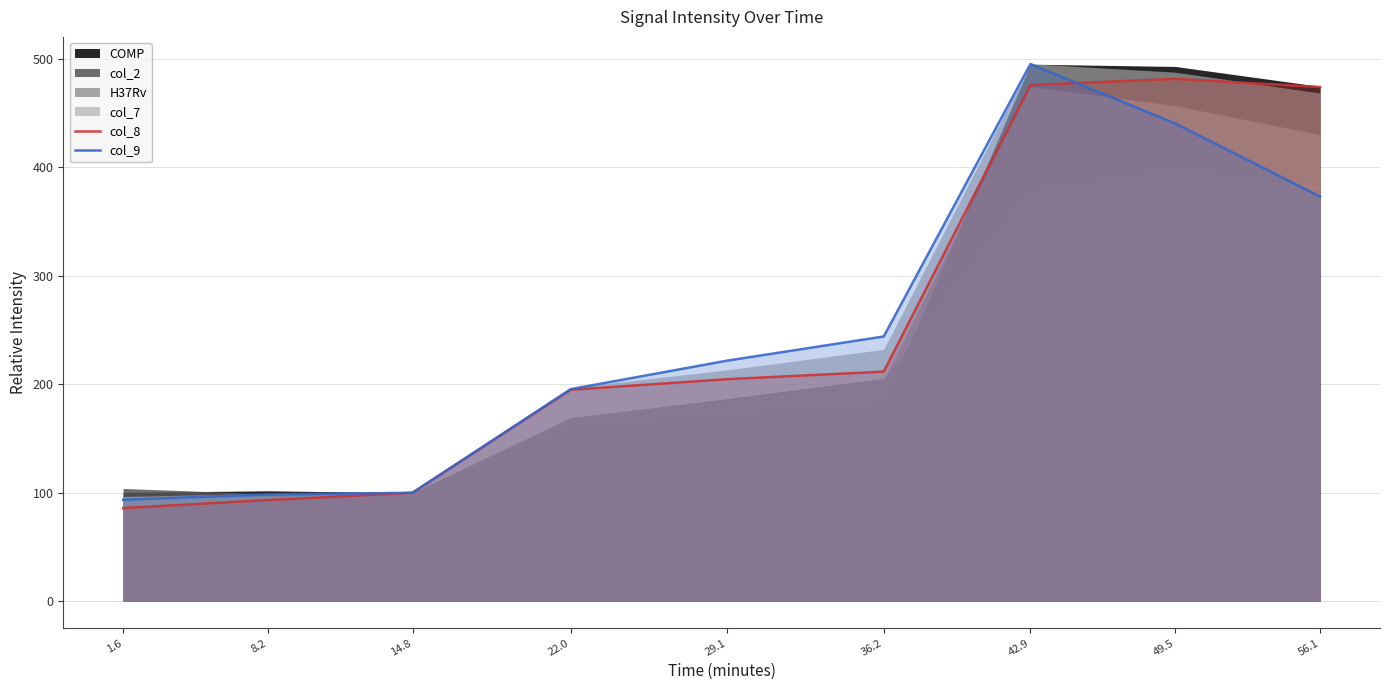

Which series has the widest spread of values?

col_9